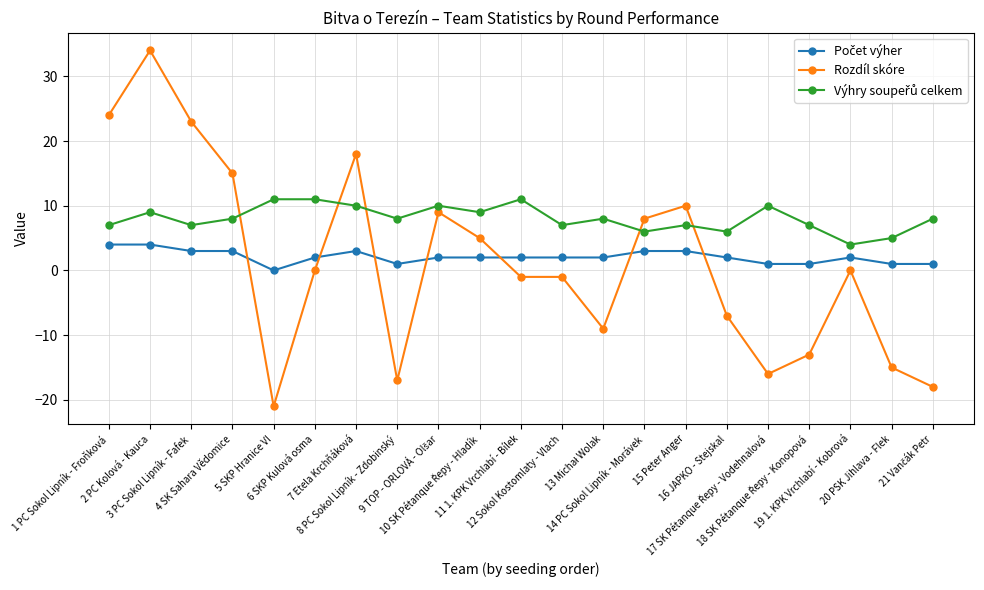

Which series has the widest spread of values?

Rozdíl skóre